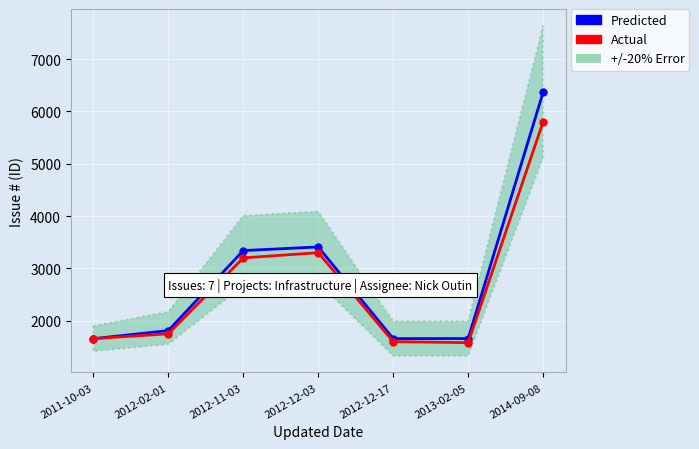

How many lines are shown in the chart?

2